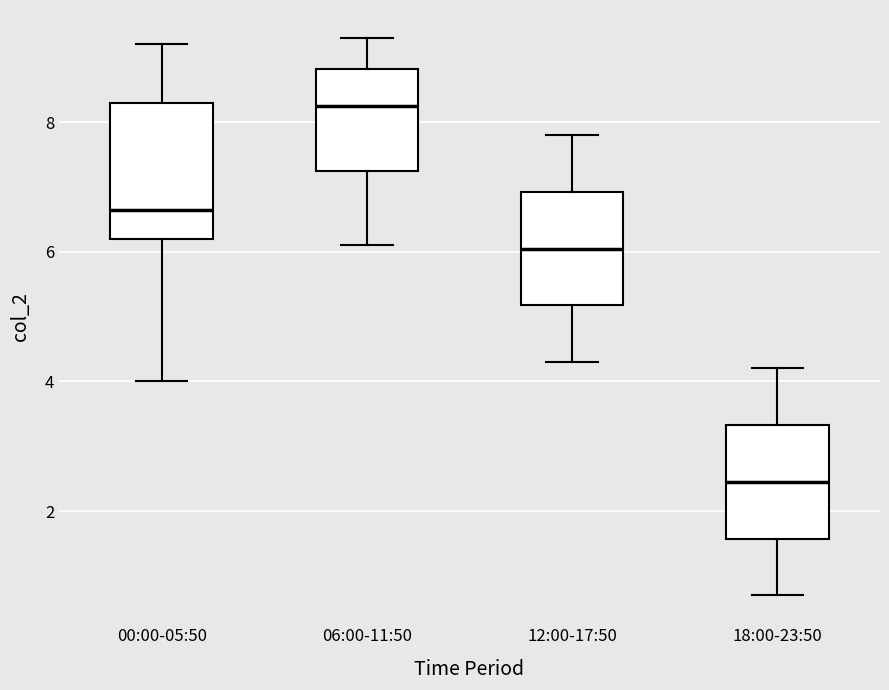

Which box is the tallest, from its lower edge to its upper edge?

00:00-05:50